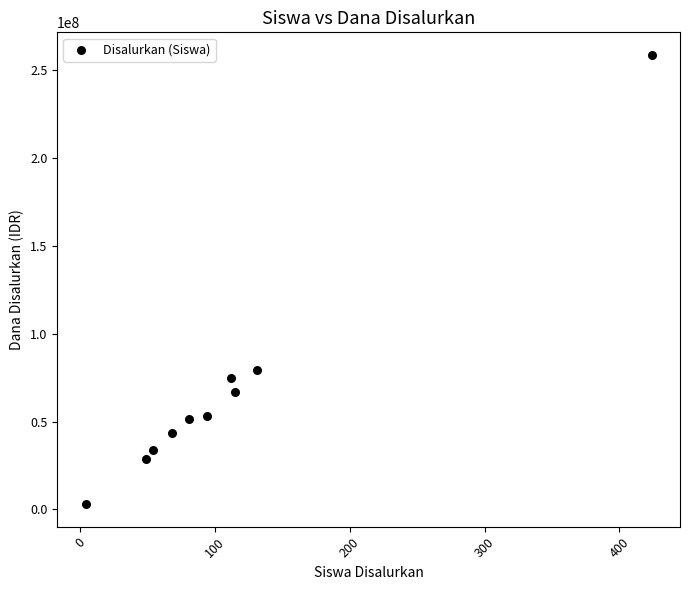

What is the average Y value?

69300000